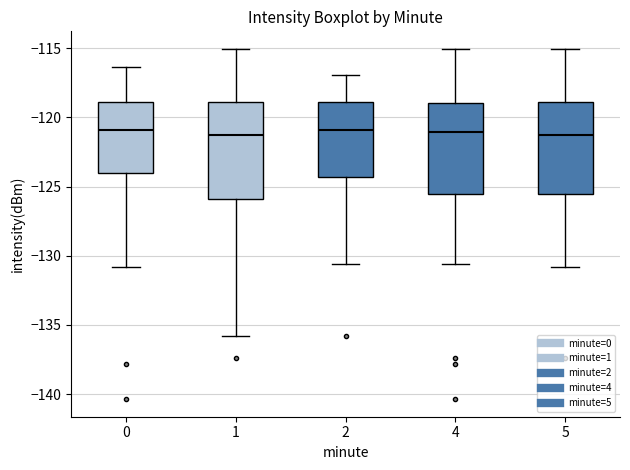

Reading left to right, read every box against the y-axis: the position of its median line, the range the box covers, and the ends of its whiskers. The values are not printed on the chart, so give them approximately, as read against the axis.

0: median -121.0, box -124.0 to -119.0, whiskers -131.0 to -116.5
1: median -121.5, box -126.0 to -119.0, whiskers -136.0 to -115.0
2: median -121.0, box -124.5 to -119.0, whiskers -130.5 to -117.0
4: median -121.0, box -125.5 to -119.0, whiskers -130.5 to -115.0
5: median -121.5, box -125.5 to -119.0, whiskers -131.0 to -115.0